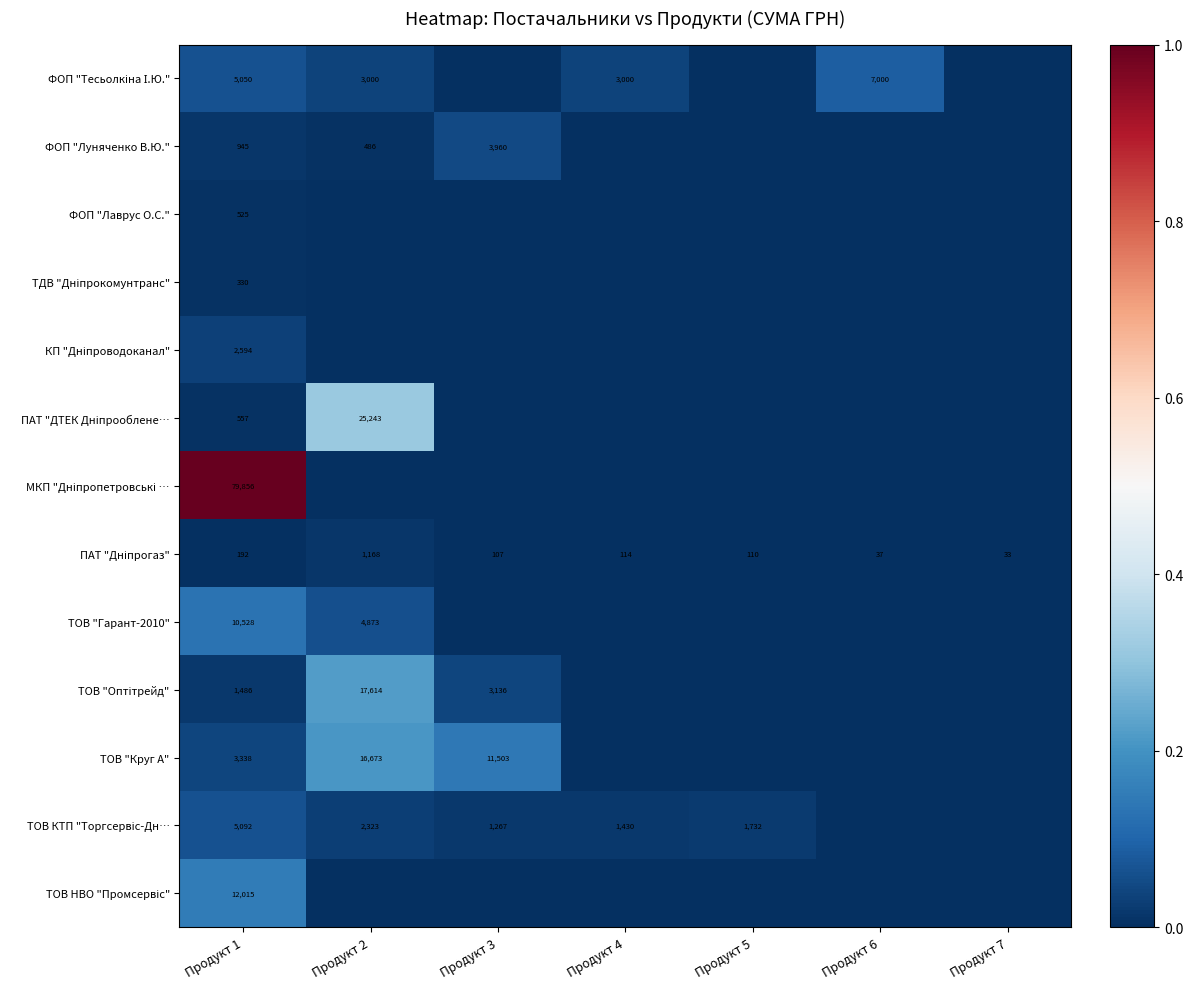

The value of ТОВ "Круг А" at Продукт 3 is 4659. True or false?

False